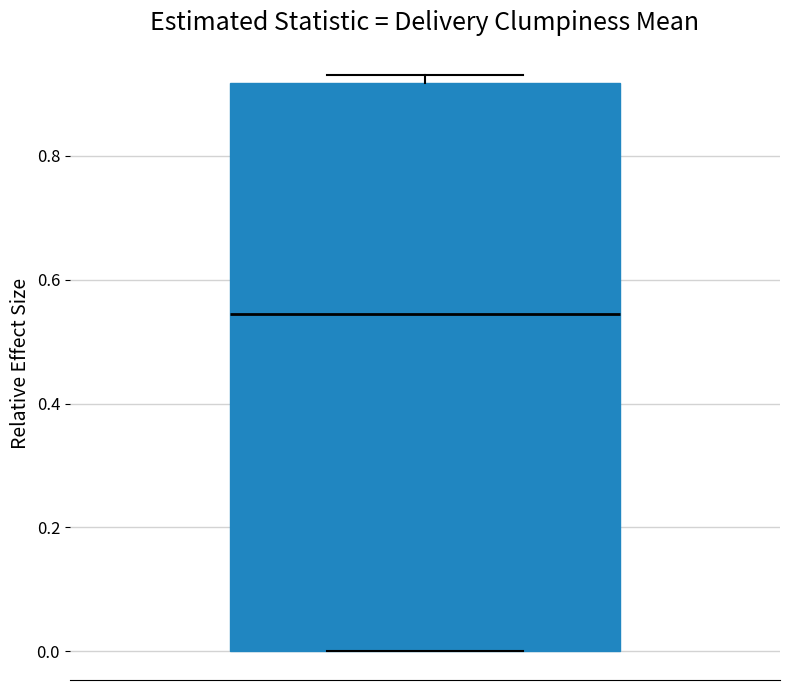

Where is the lower edge of the box on the y-axis? The values are not printed on the chart, so give them approximately, as read against the axis.

0.00